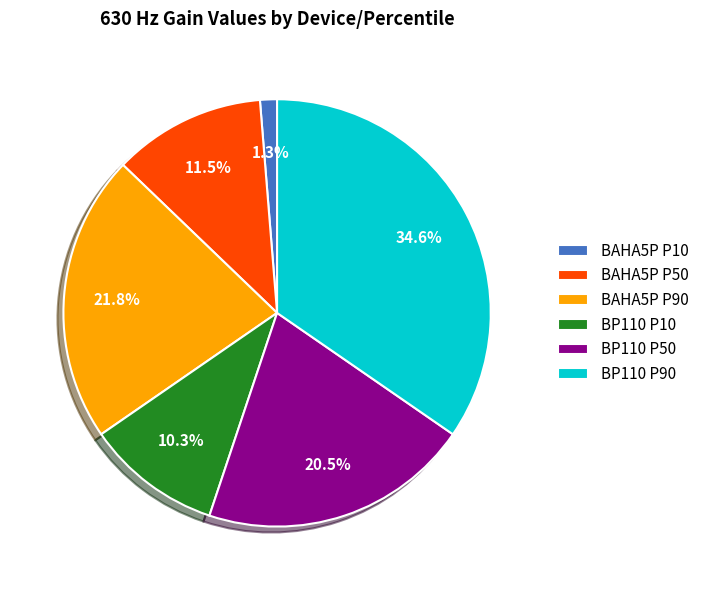

How much of the chart is everything except BP110 P90?

65.4%